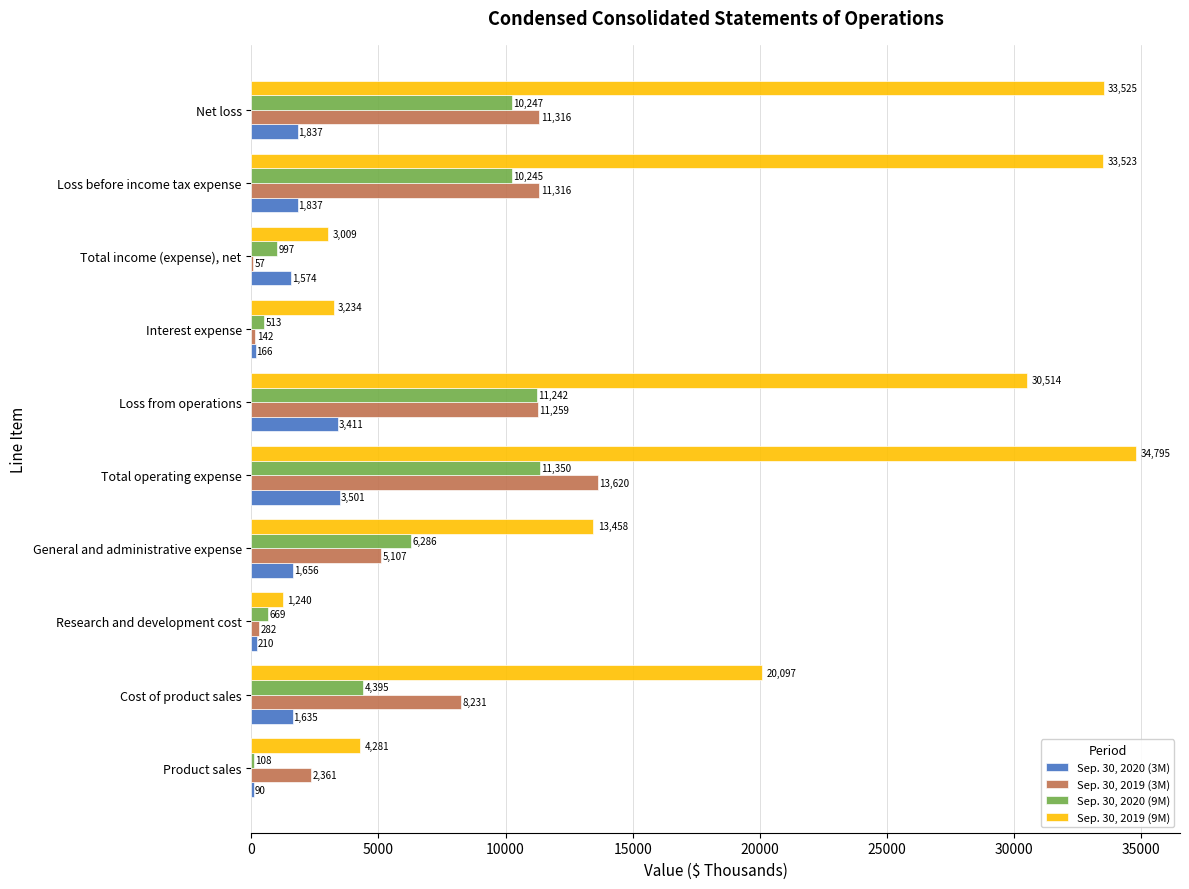

What is the maximum value for Sep. 30, 2019 (9M)?

34795